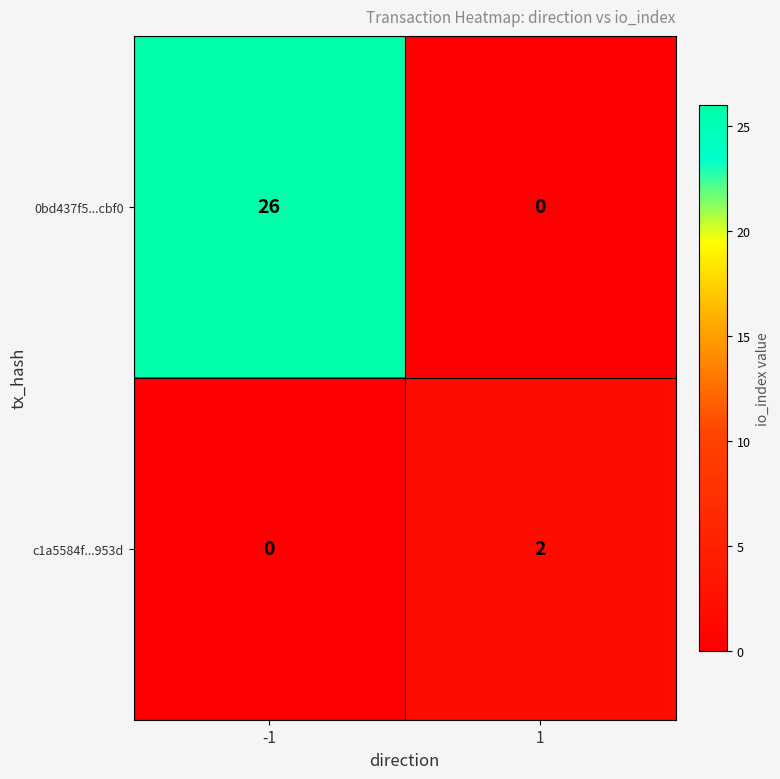

List the series in order of their peak value, lowest first.

c1a5584f...953d, 0bd437f5...cbf0